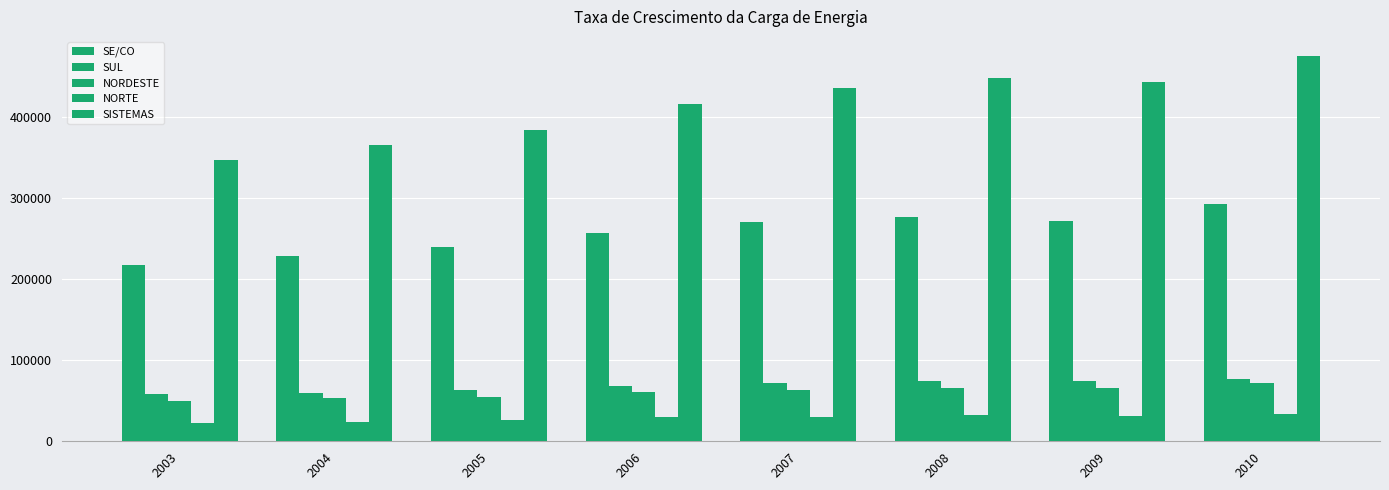

How many data points in NORTE are less than 30455?

4